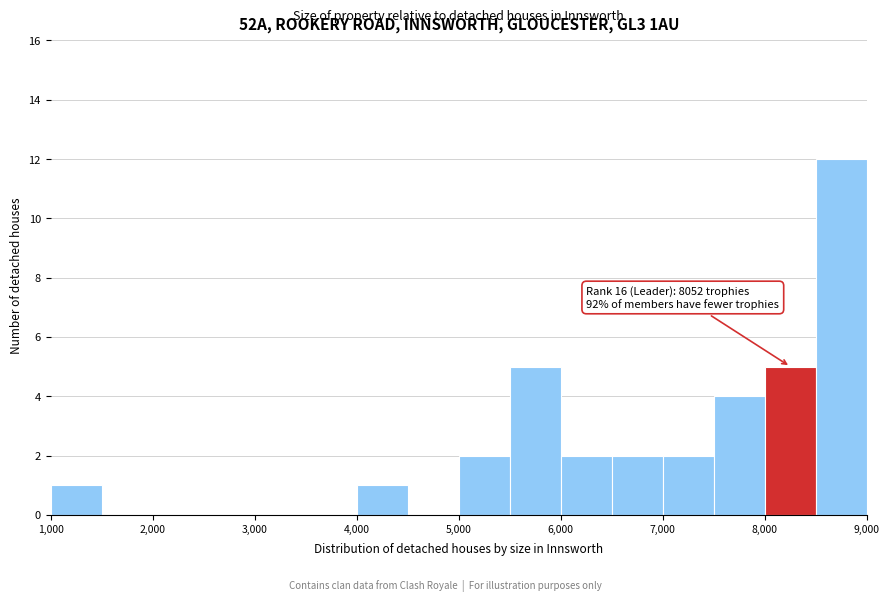

Which range on the x-axis has the tallest bar?

8500 to 9000